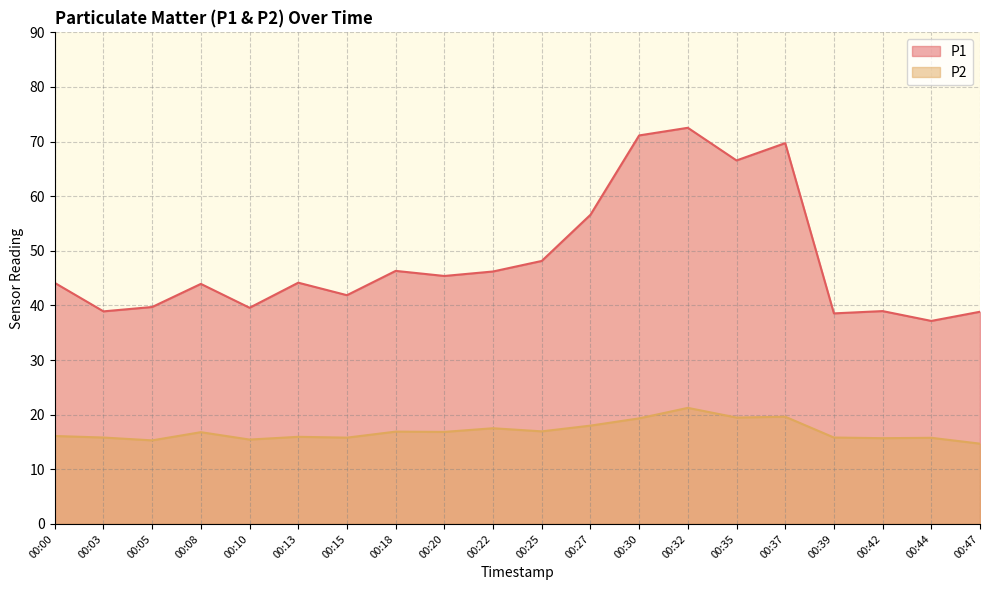

In P2, how many points are higher than both neighbors (excluding endpoints)?

7